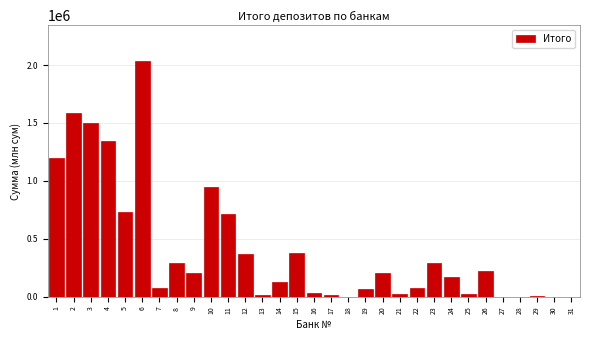

What is the sum of all values?

12672927